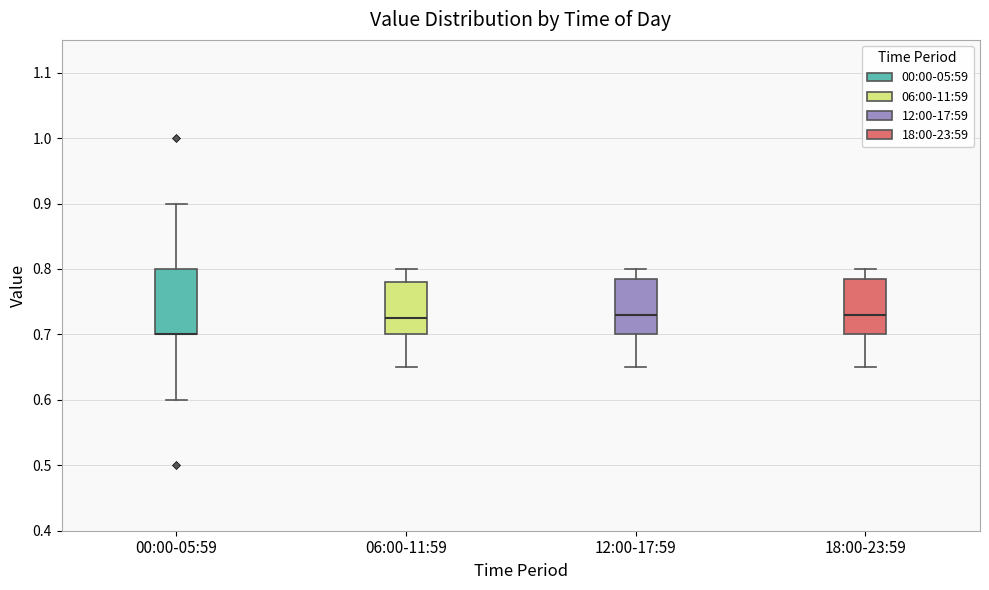

Which box is the tallest, from its lower edge to its upper edge?

00:00-05:59